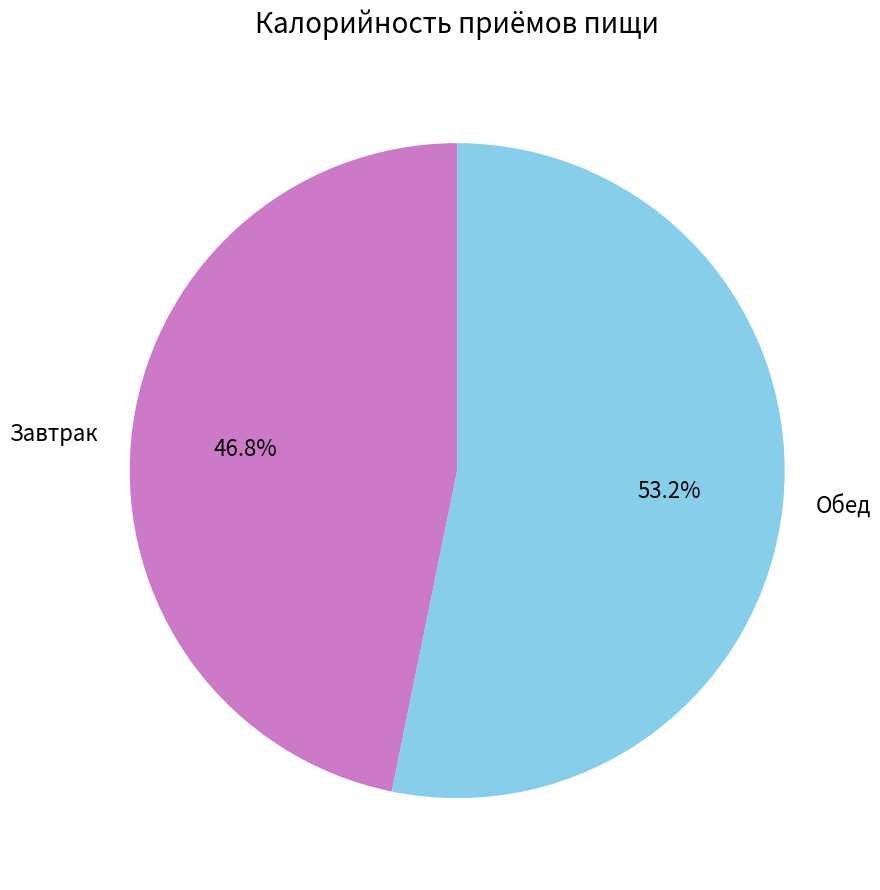

True or false: Обед accounts for 53% of the total.

True